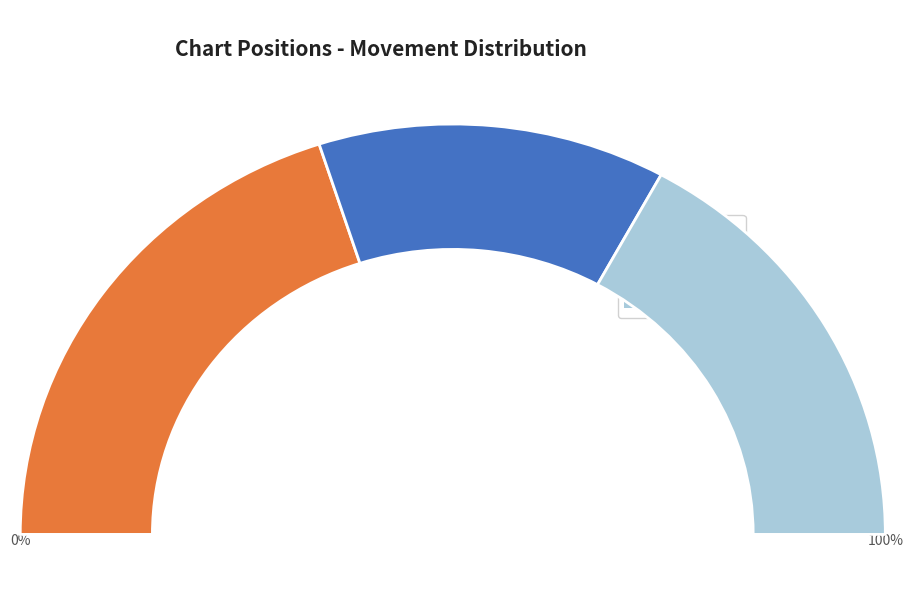

Rank the categories by value from lowest to highest.

down, -, up